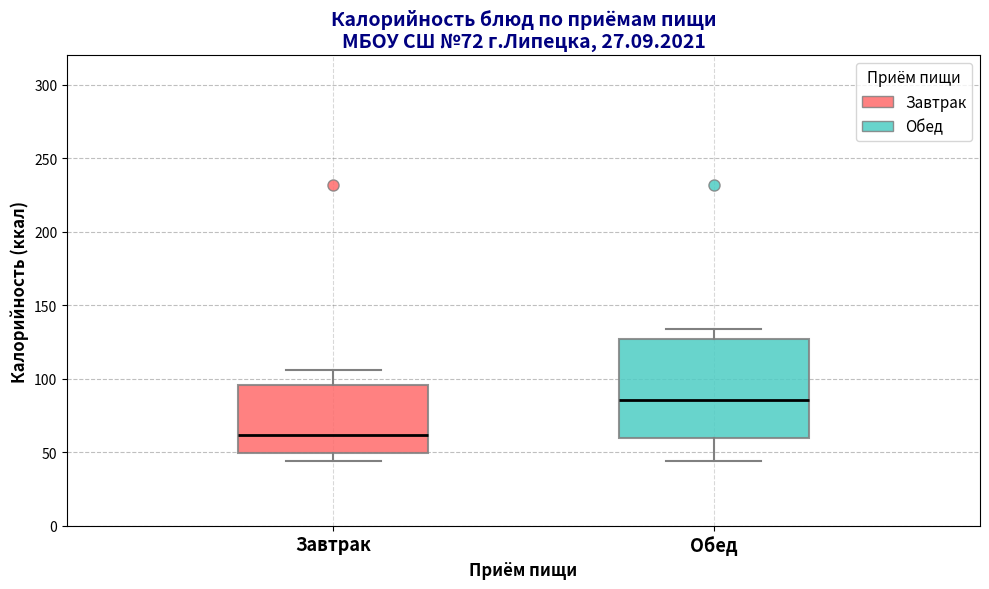

Where does the lower whisker of the box for Завтрак end on the y-axis? The values are not printed on the chart, so give them approximately, as read against the axis.

45